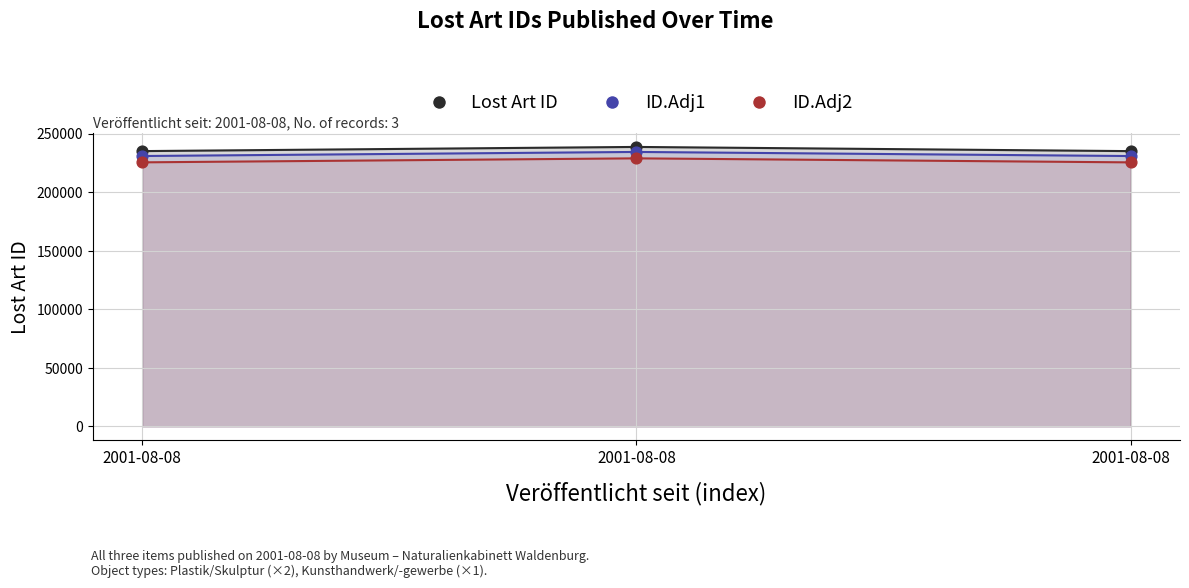

Which series reaches the maximum Y coordinate?

Lost Art ID